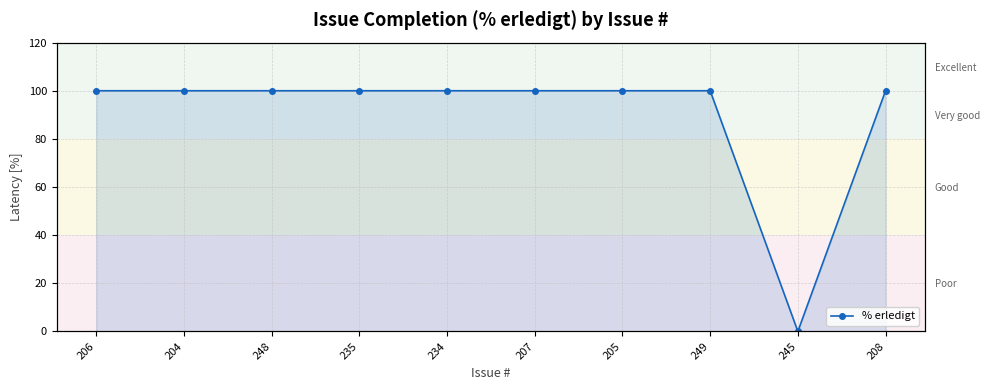

The value at 249 is 100. True or false?

True